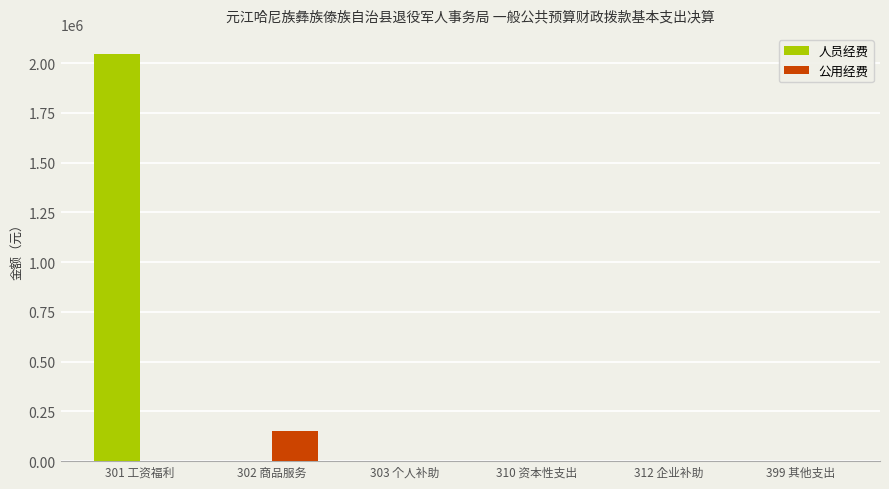

Is it true that 人员经费 equals 0.0 at 399 其他支出?

True